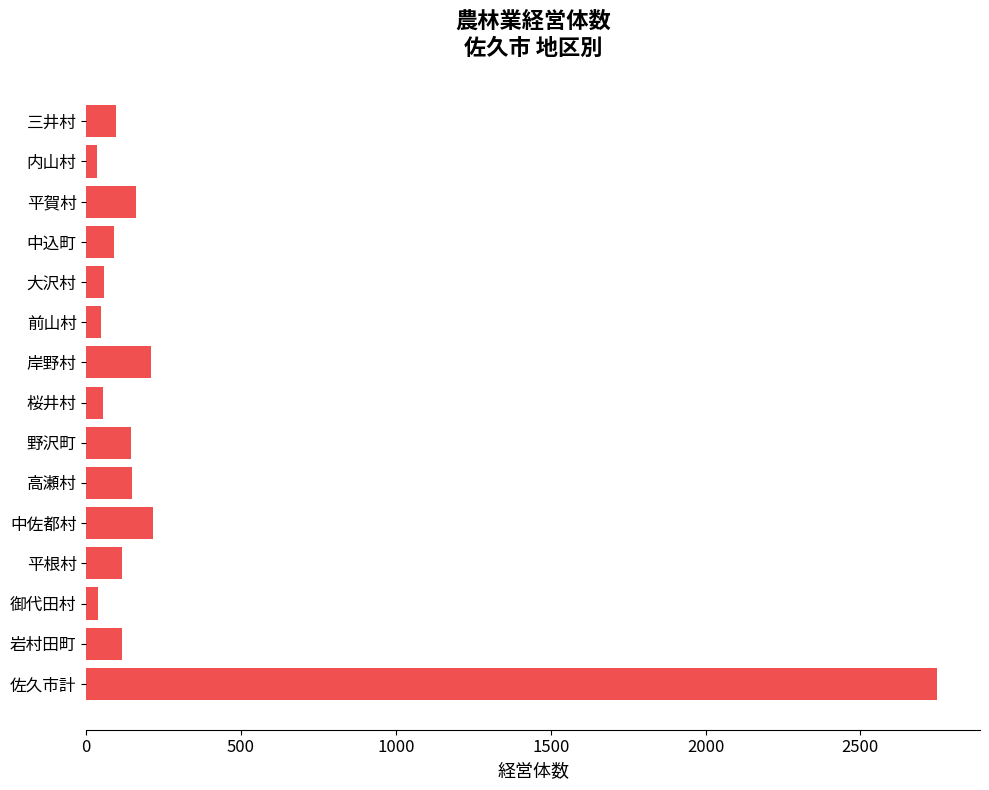

How many bars are there in total?

15